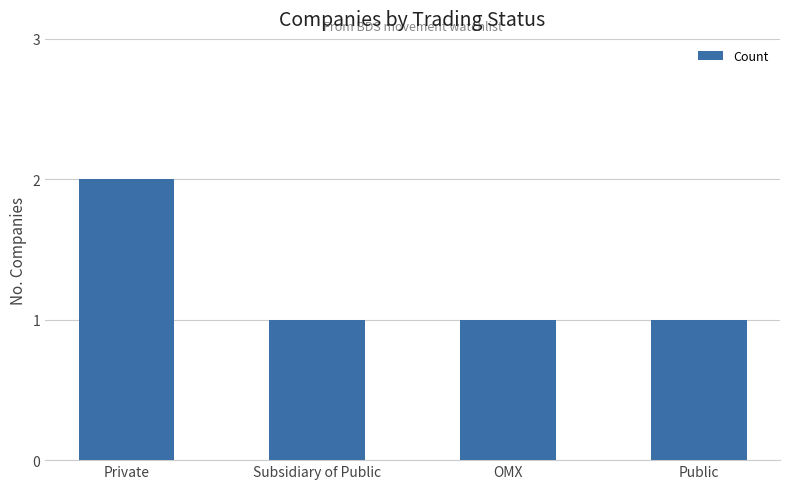

What is the label of the 3rd bar from the right?

Subsidiary of Public